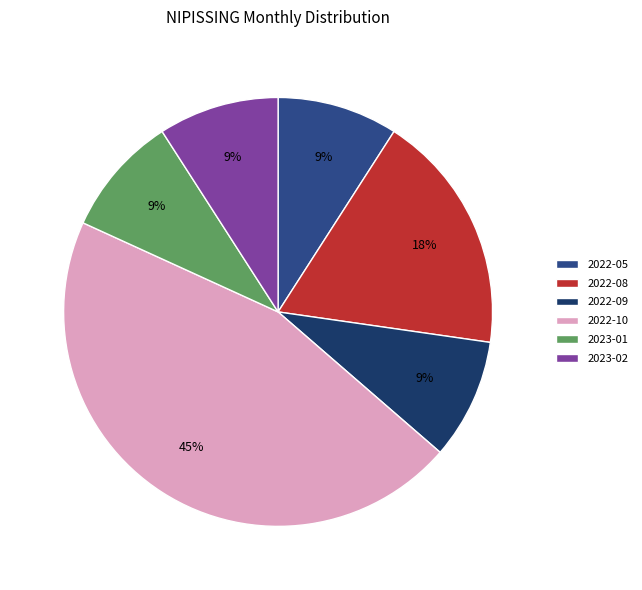

Is the sum of 2023-01 and 2022-10 greater than half?

Yes